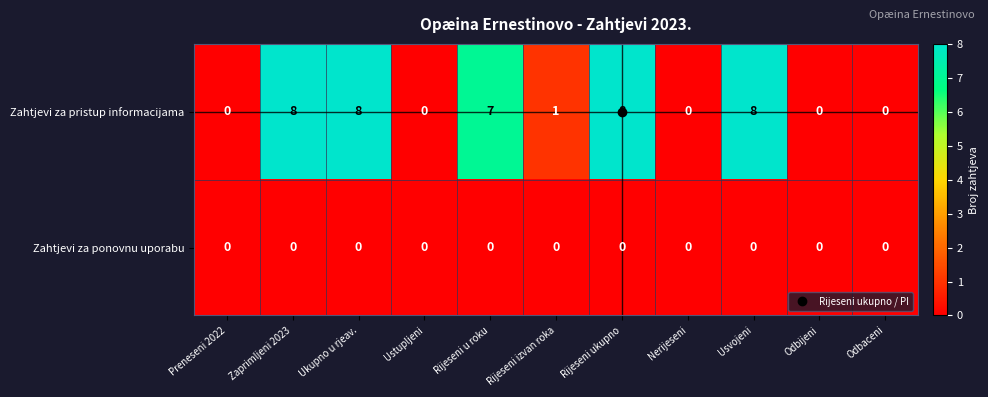

How many distinct data groups are displayed?

2